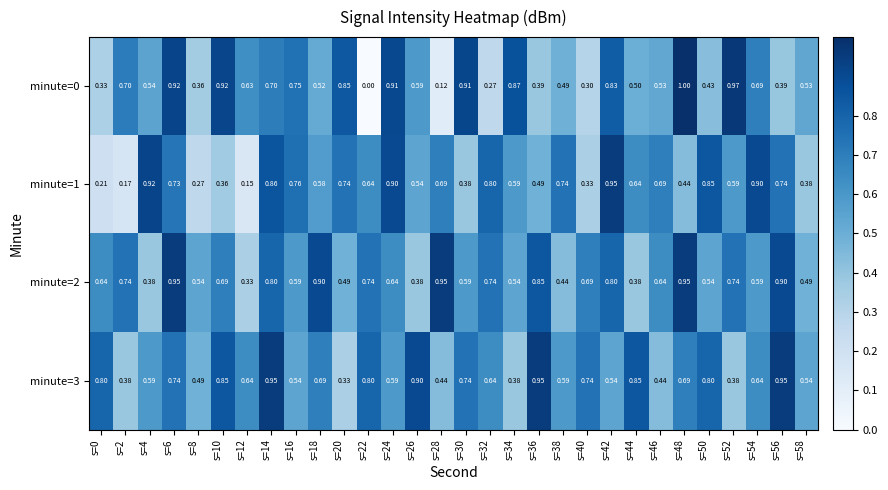

Which label corresponds to the smallest value in the chart?

s=22